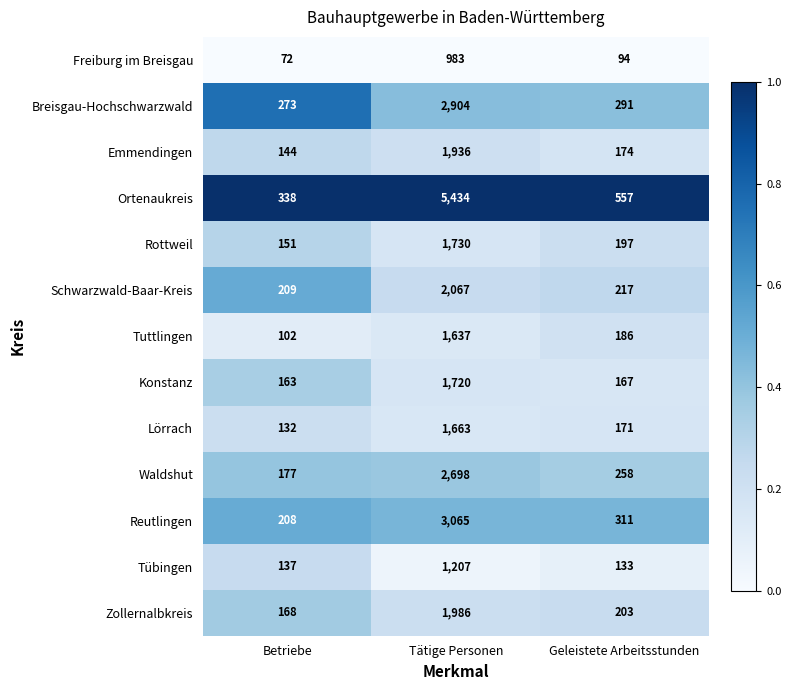

Between Betriebe and Tätige Personen, which series saw the biggest shift?

Ortenaukreis